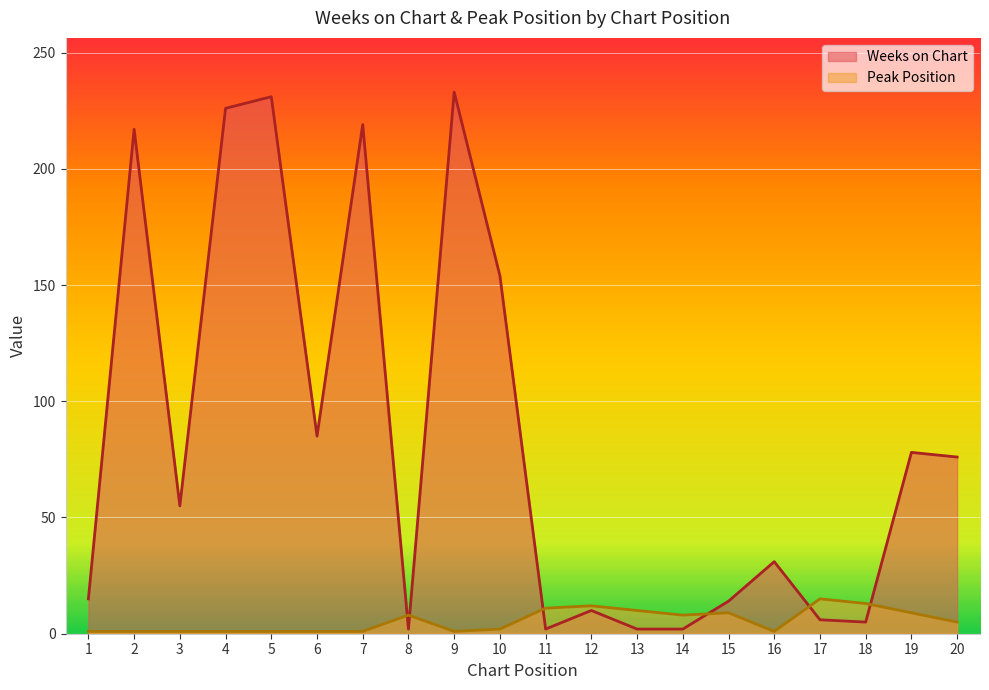

Between 9 and 20, which series saw the biggest shift?

Weeks on Chart